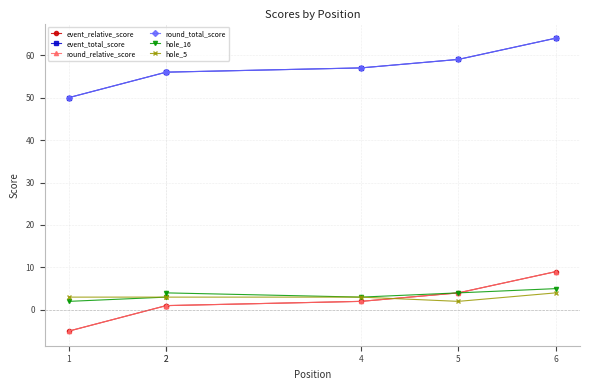

What is the difference between the second highest and minimum values in the event_relative_score series?

9